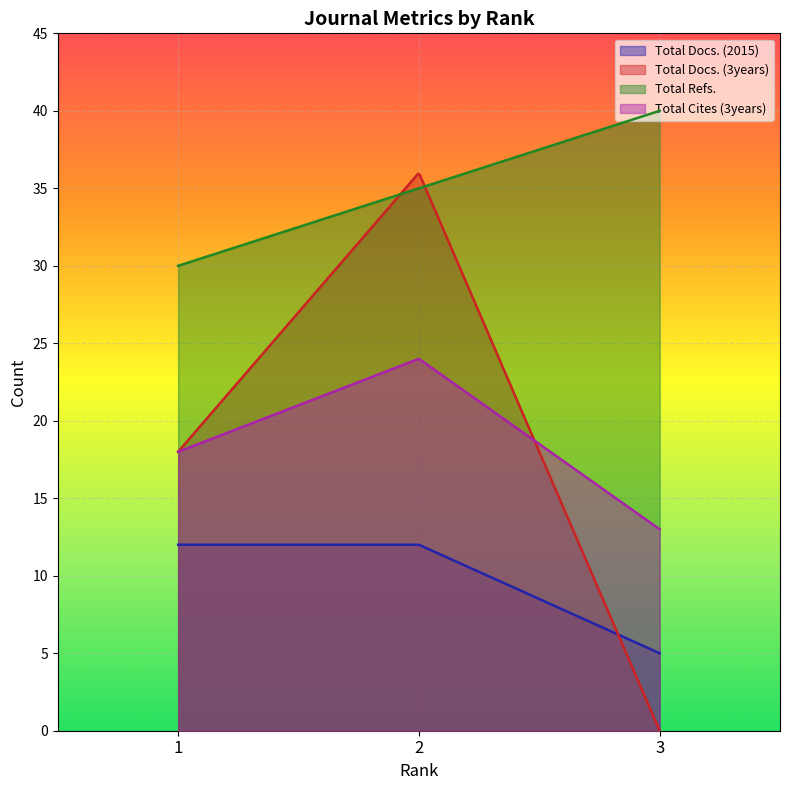

What is the approximate value of Total Cites (3years) at 3?

13.0